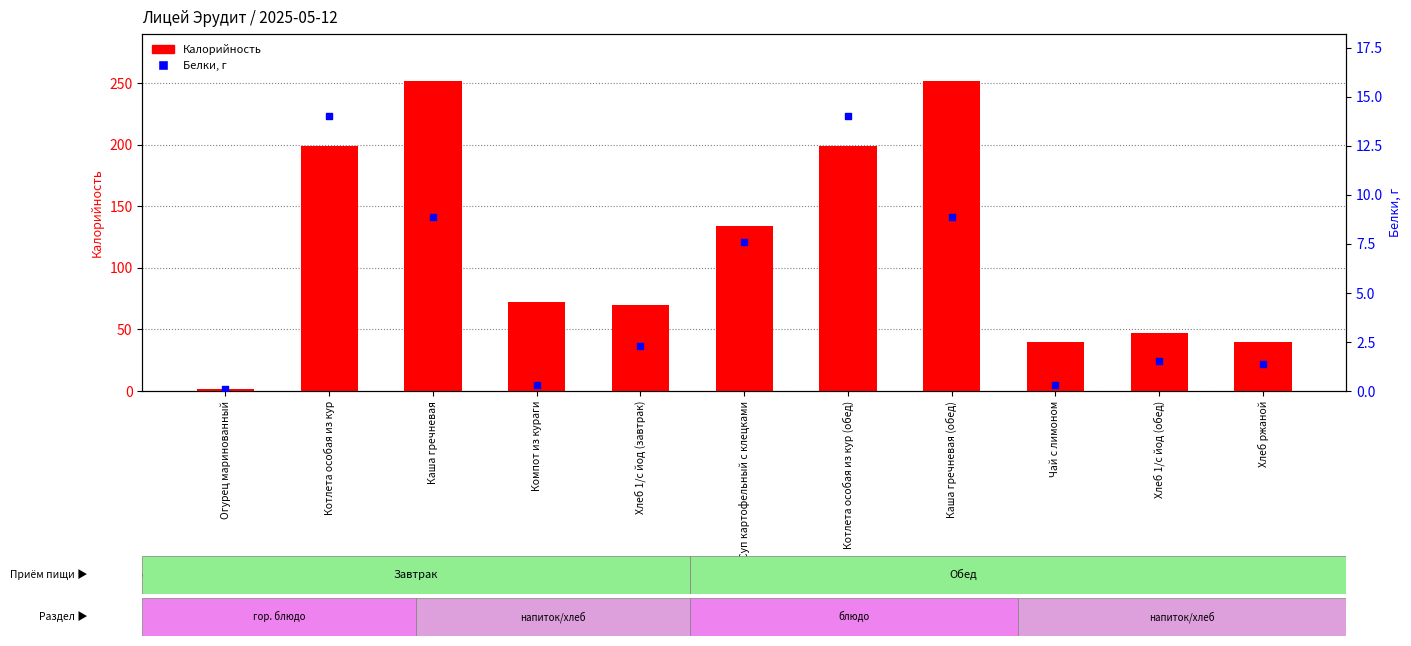

Which series contains the highest Y value?

Калорийность